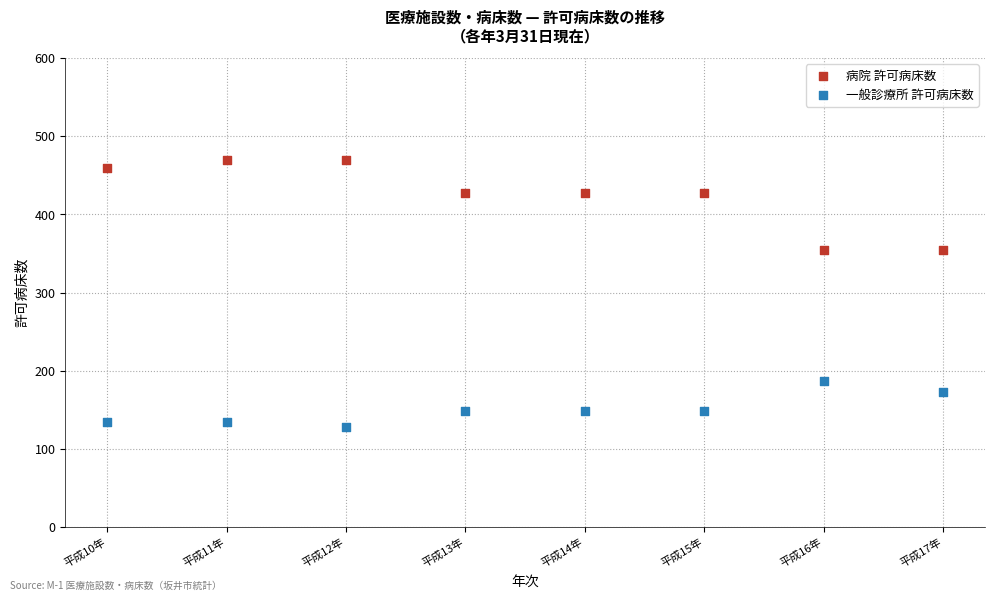

Which series reaches the maximum Y coordinate?

病院 許可病床数